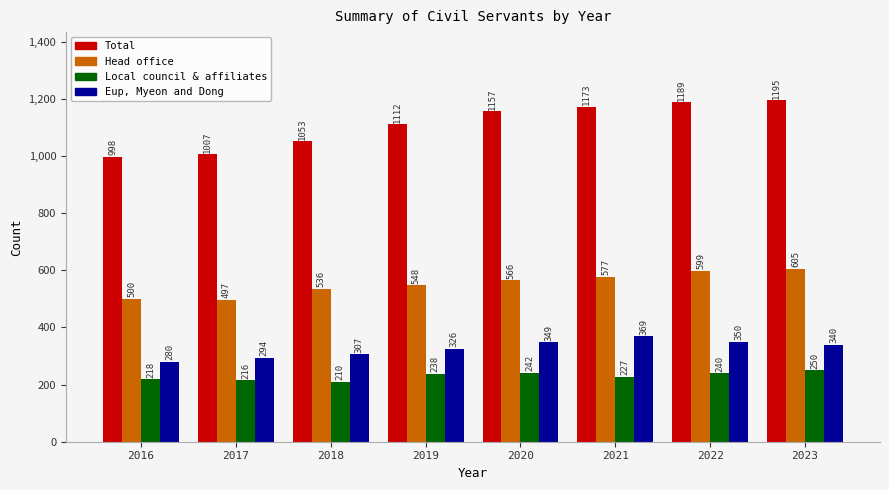

Are the bars horizontal?

No